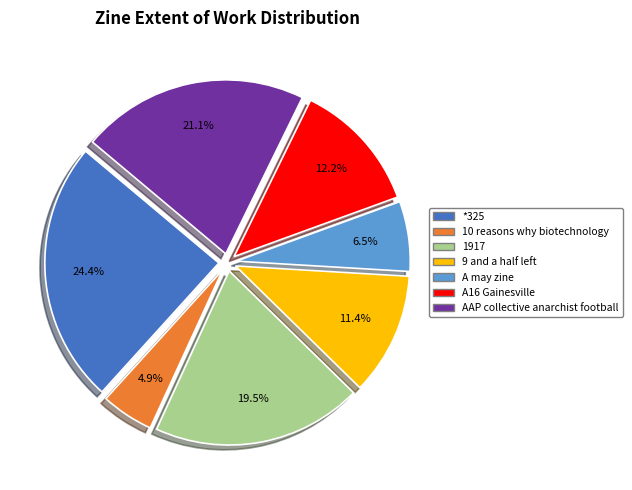

How many segments does this pie chart have?

7